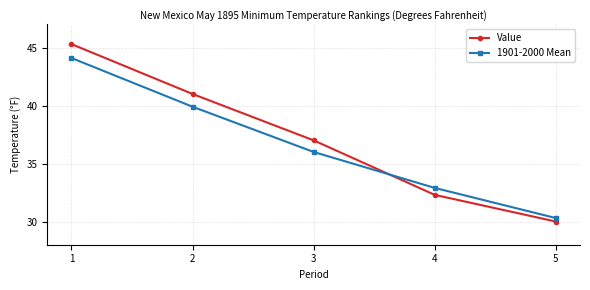

True or false: Value has more than 0 points higher than both neighbors.

False